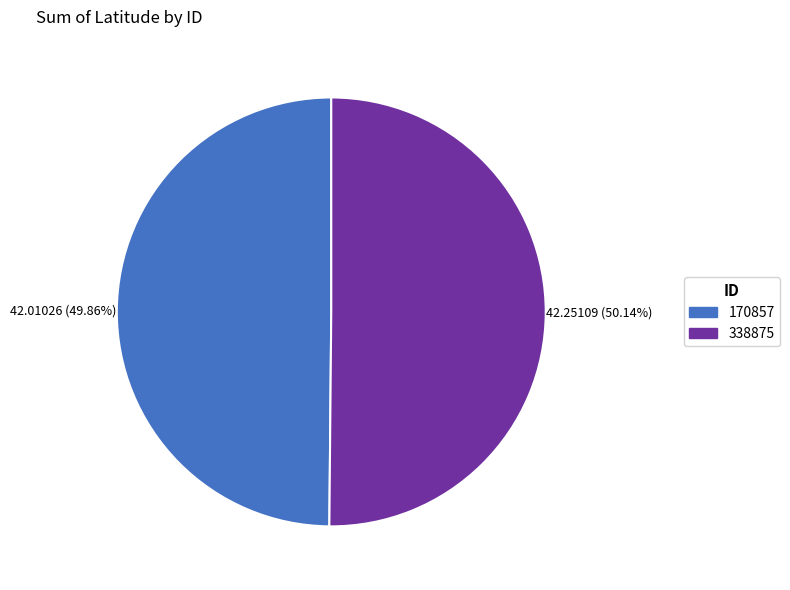

Count the number of slices in the pie.

2